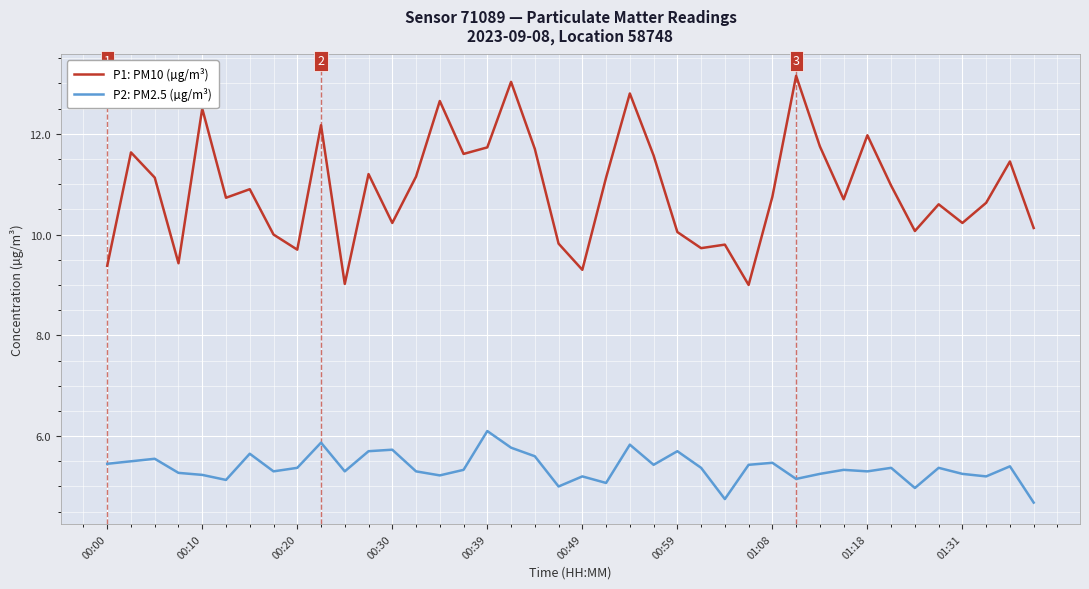

True or false: P2: PM2.5 (µg/m³) and P1: PM10 (µg/m³) cross at least once.

False